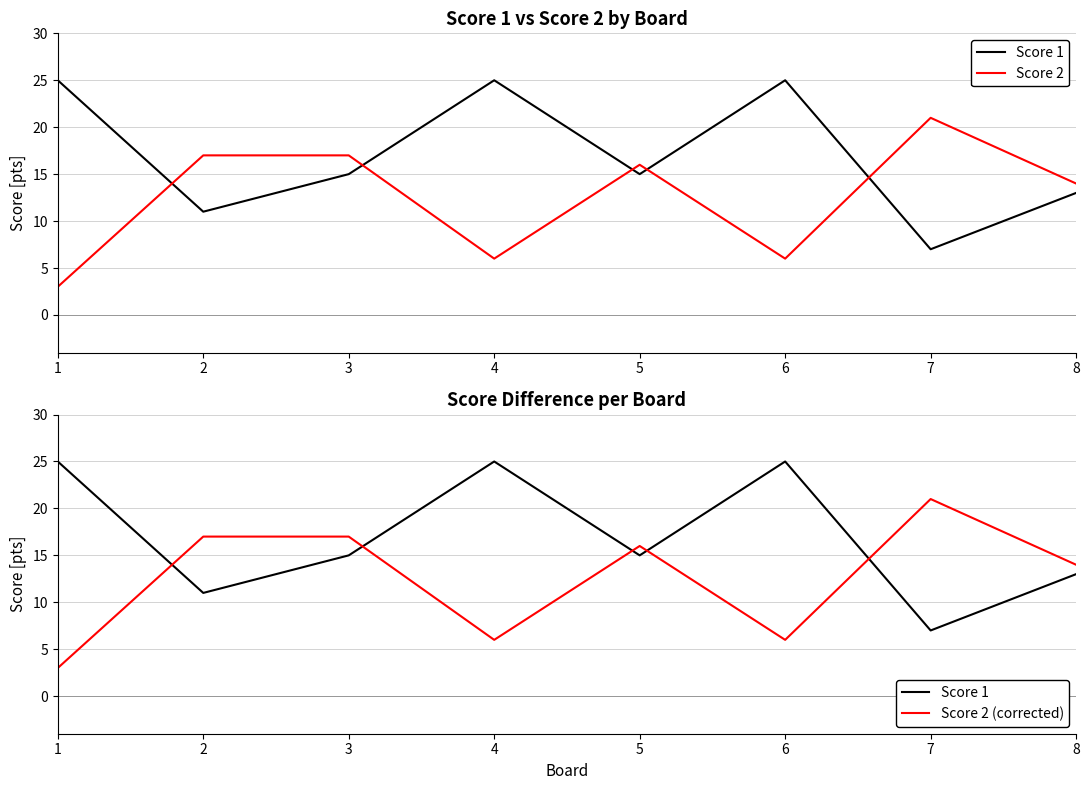

Which label corresponds to the smallest value in the chart?

1